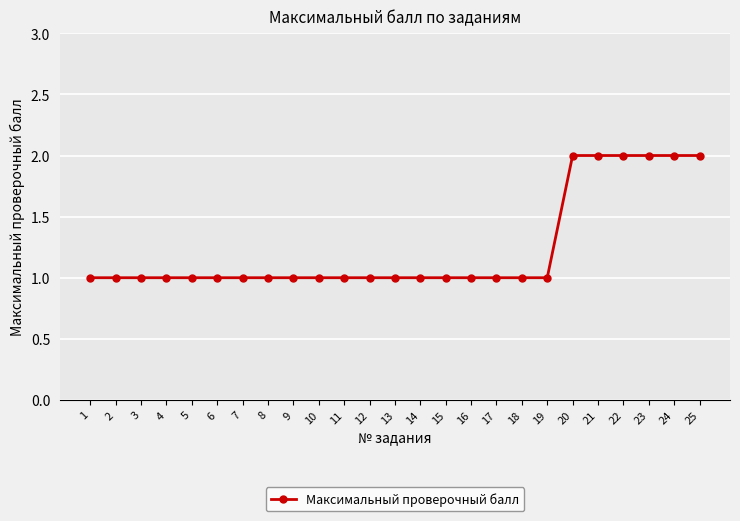

What is the smallest value displayed?

1